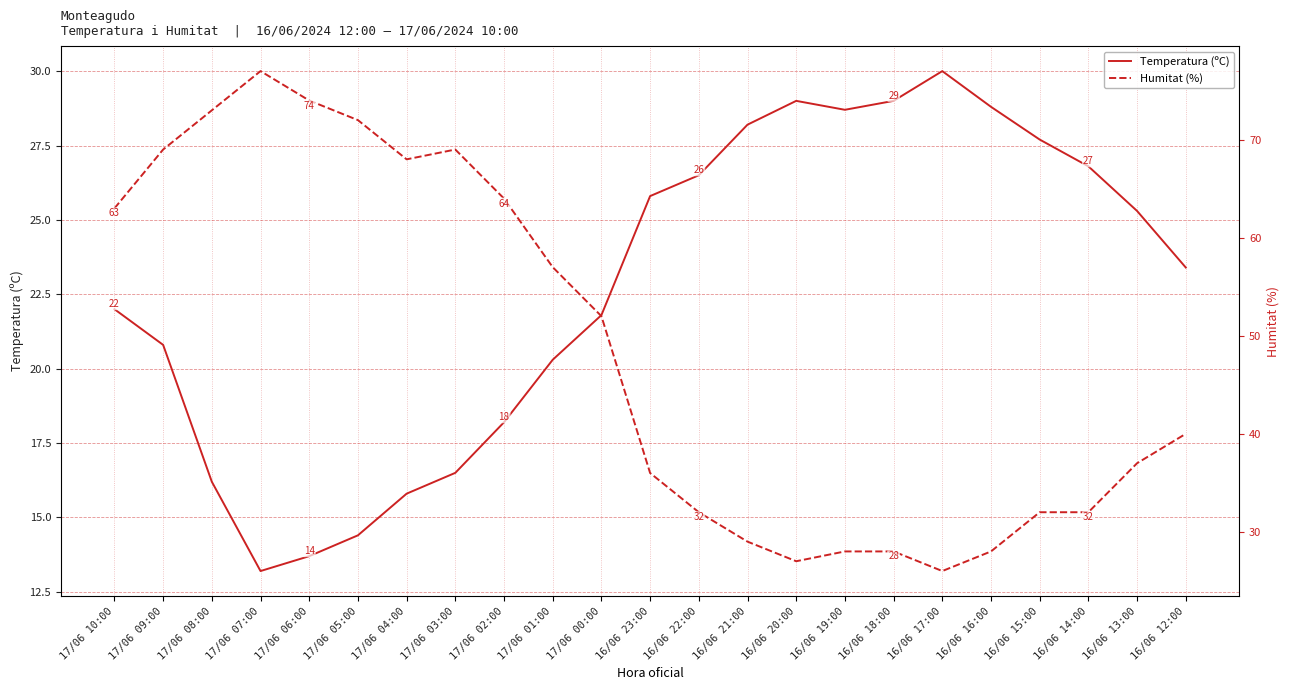

What is the difference between the highest and lowest values at 17/06 09:00?

48.2